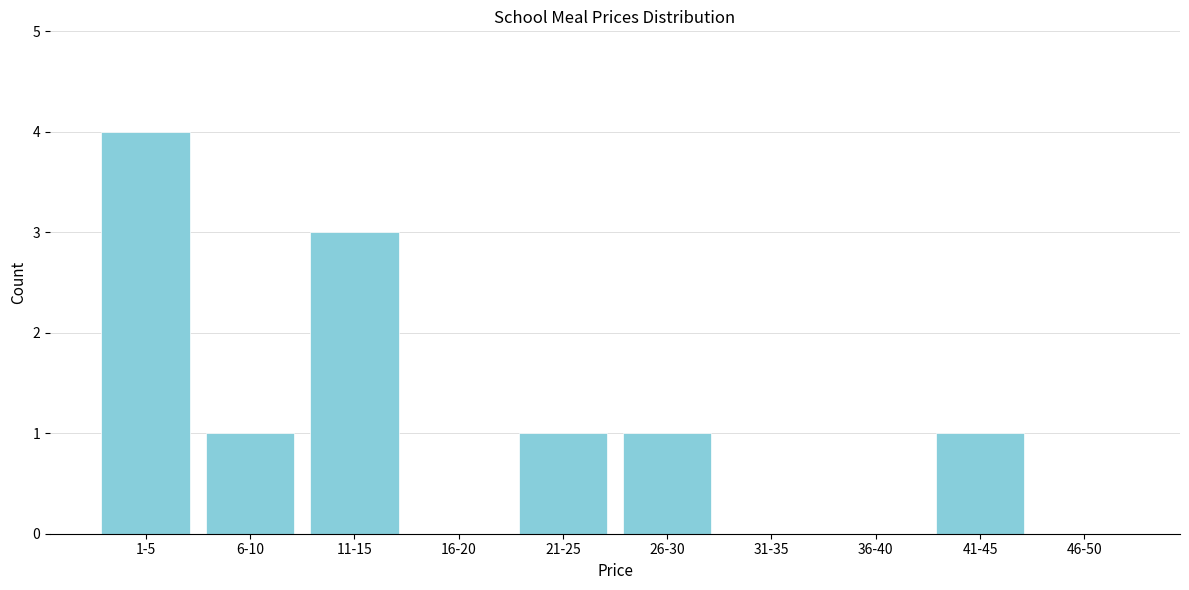

Reading left to right, transcribe all the data shown in this chart.

1-5=4	6-10=1	11-15=3	16-20=0	21-25=1	26-30=1	31-35=0	36-40=0	41-45=1	46-50=0